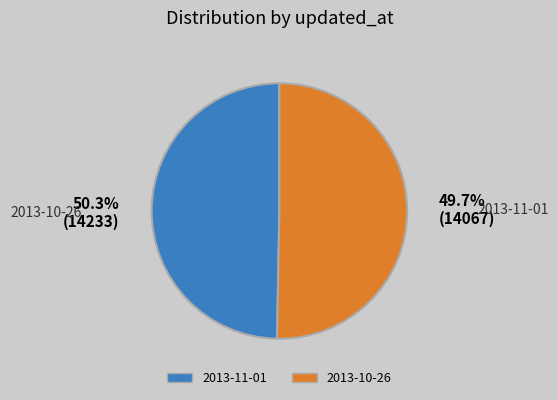

To the nearest percent, what portion does 2013-10-26 represent?

50%